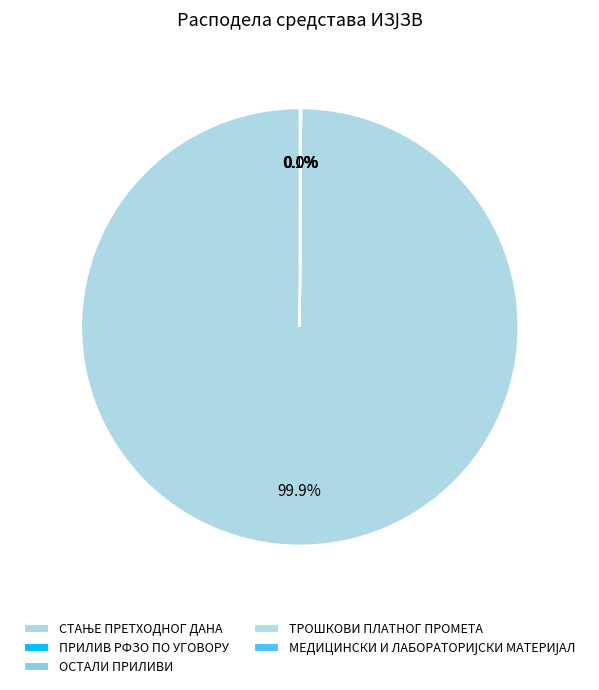

How many slices are in this pie chart?

5